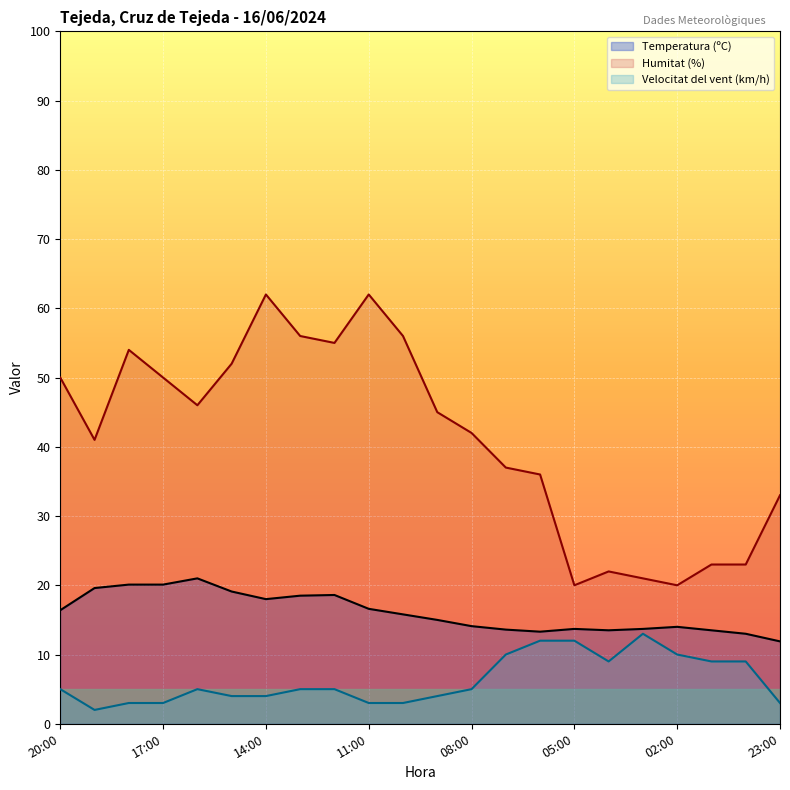

At which label is Velocitat del vent (km/h) closest to 7?

20:00